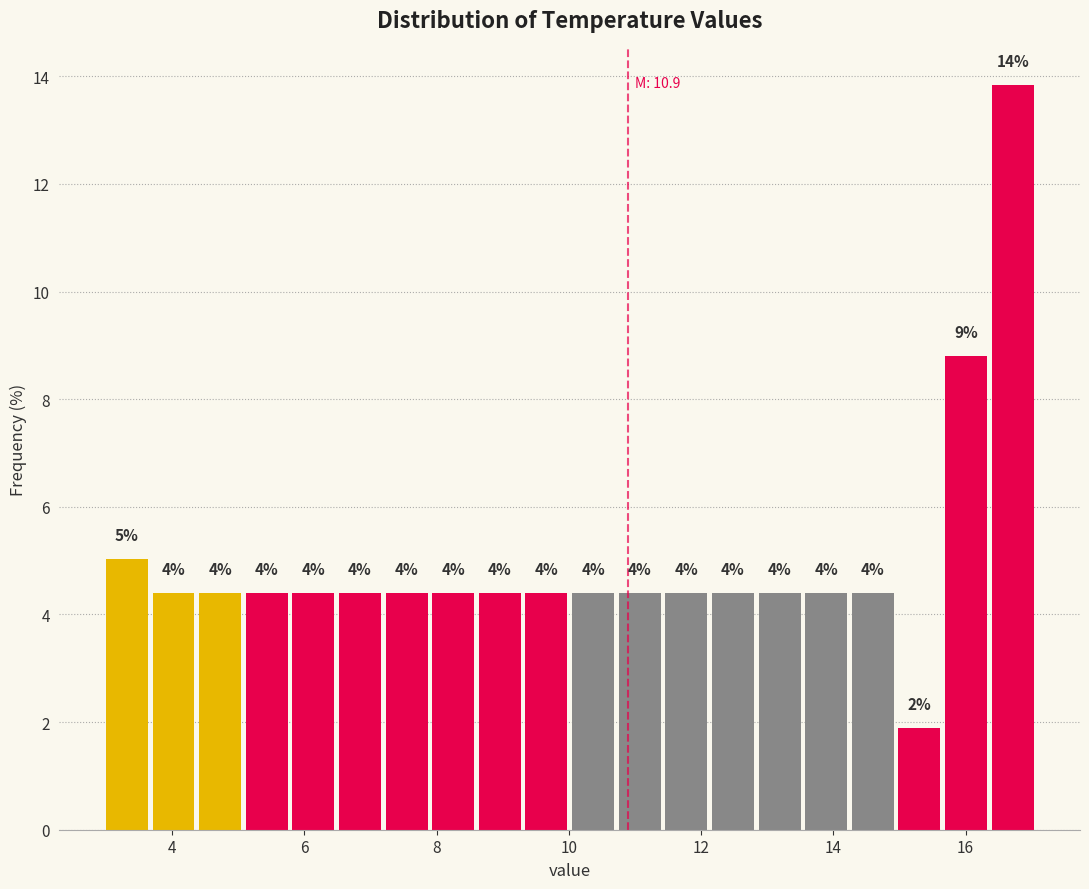

Around what value on the x-axis is the tallest bar? Give the approximate position of its centre, as read against the axis.

16.8